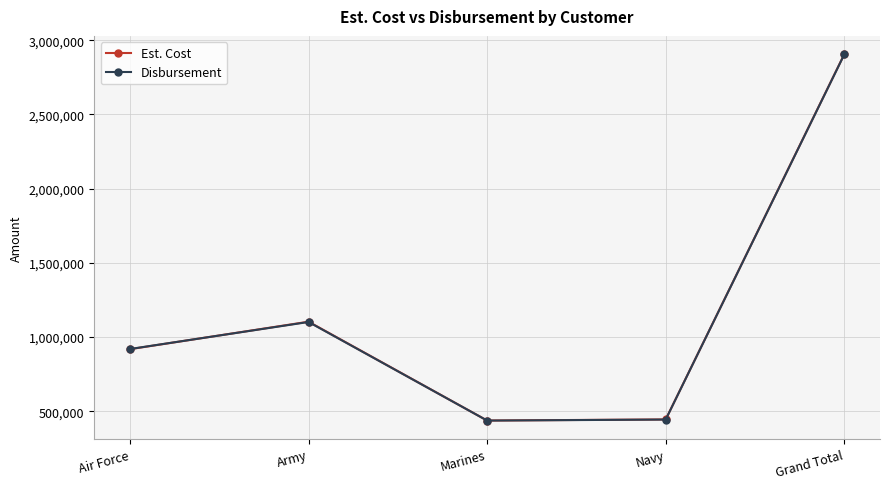

What is the average value of the Disbursement series?

1161650.2